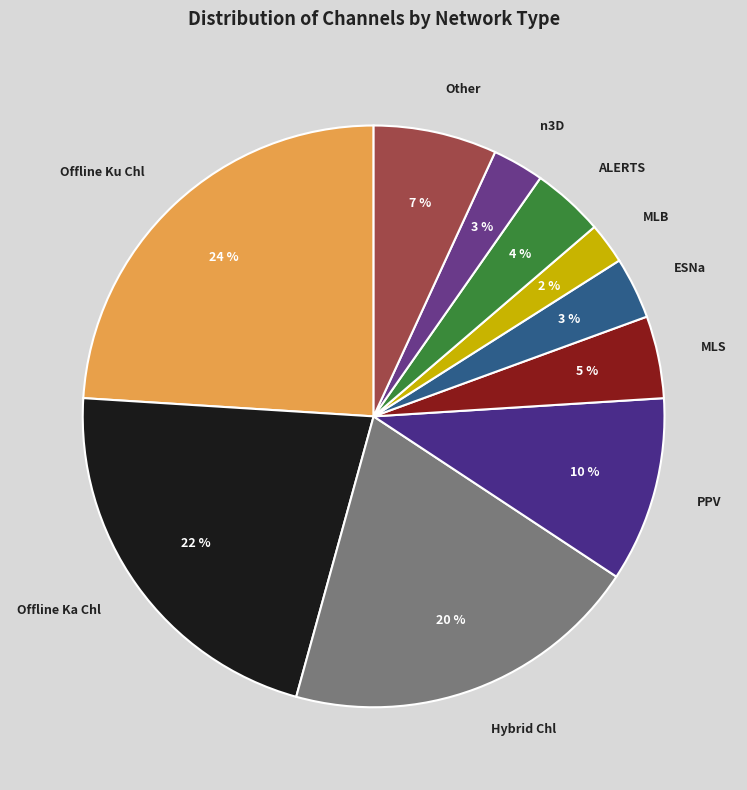

Which category has the biggest portion of the pie?

Offline Ku Chl